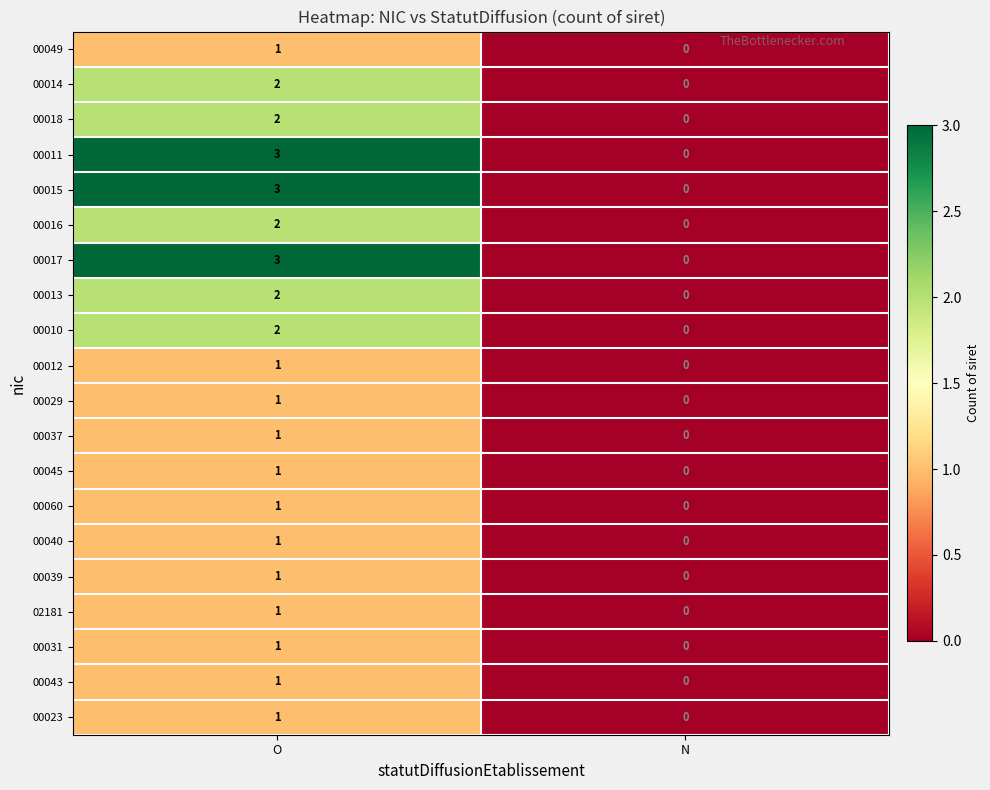

At which category is the sum across all series the highest?

O